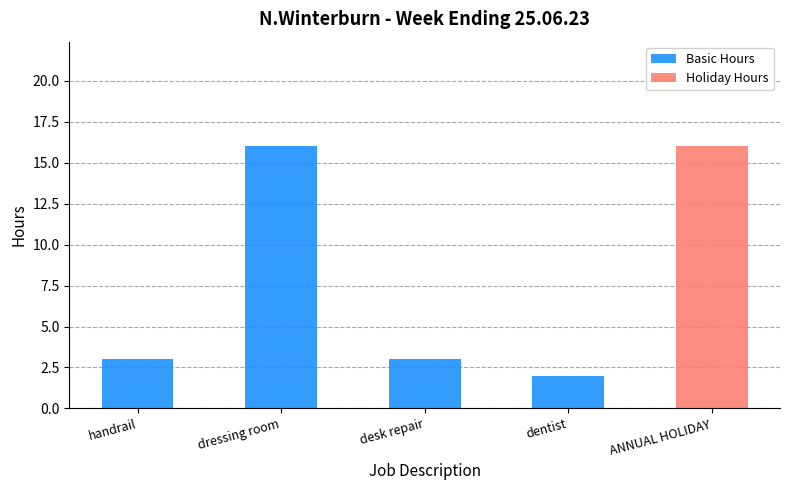

The value of Basic Hours at ANNUAL HOLIDAY is 11. True or false?

False